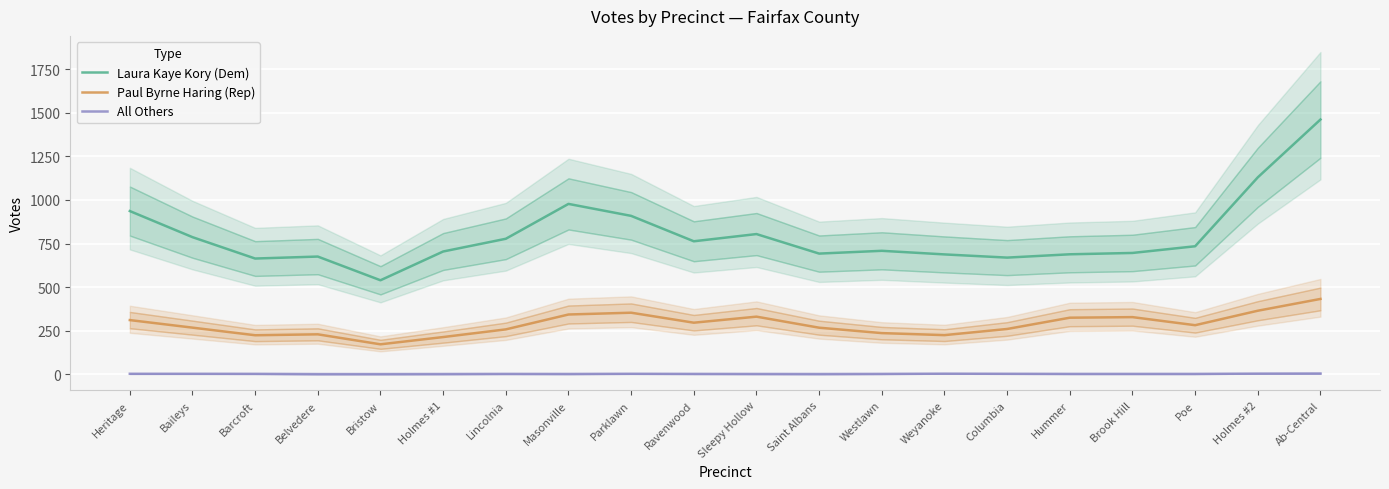

Does the chart display data point markers on the line(s)?

No